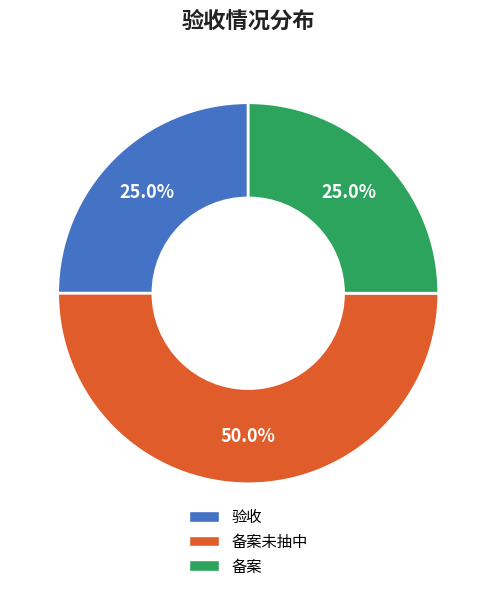

Approximately how many times larger is the value at 验收 compared to 备案?

1.0